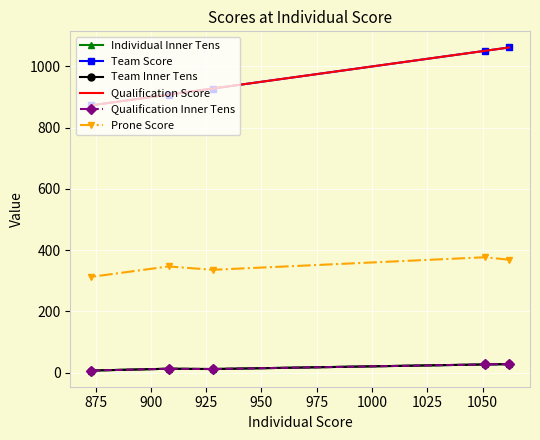

Count the number of data series in this chart.

6